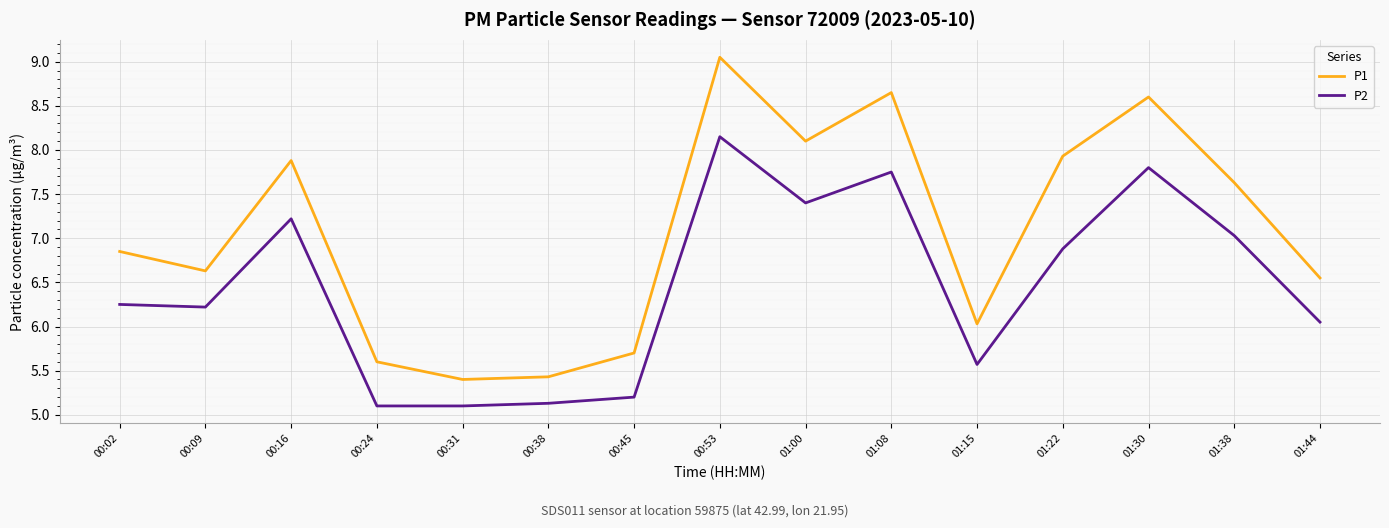

Rank the series by their maximum value, from lowest to highest.

P2, P1